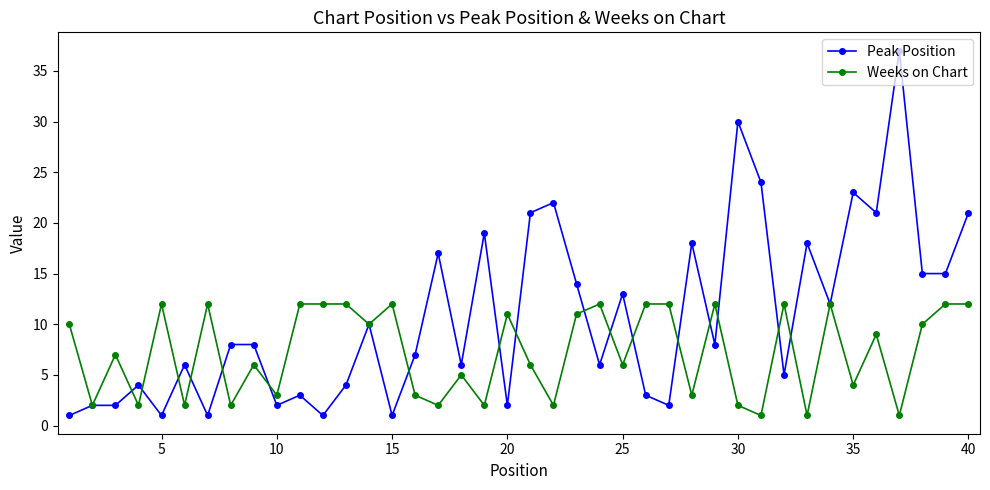

What is the greatest value displayed?

37